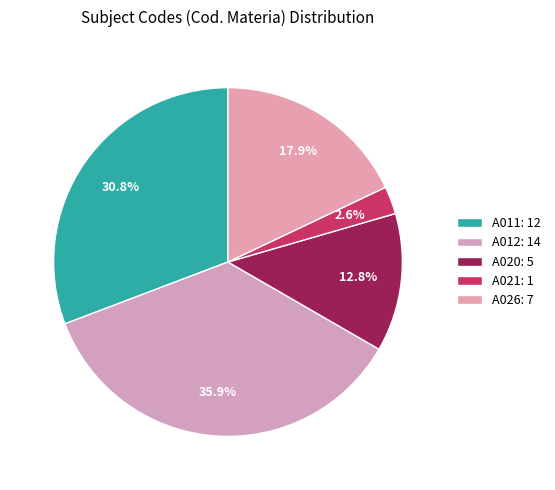

Does any single category account for the majority?

No